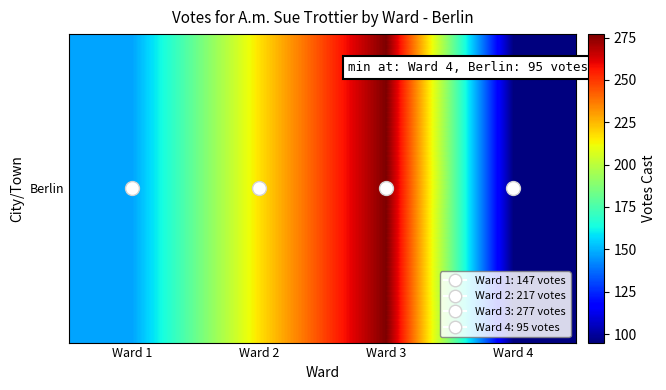

What is the difference between the maximum and minimum values?

182